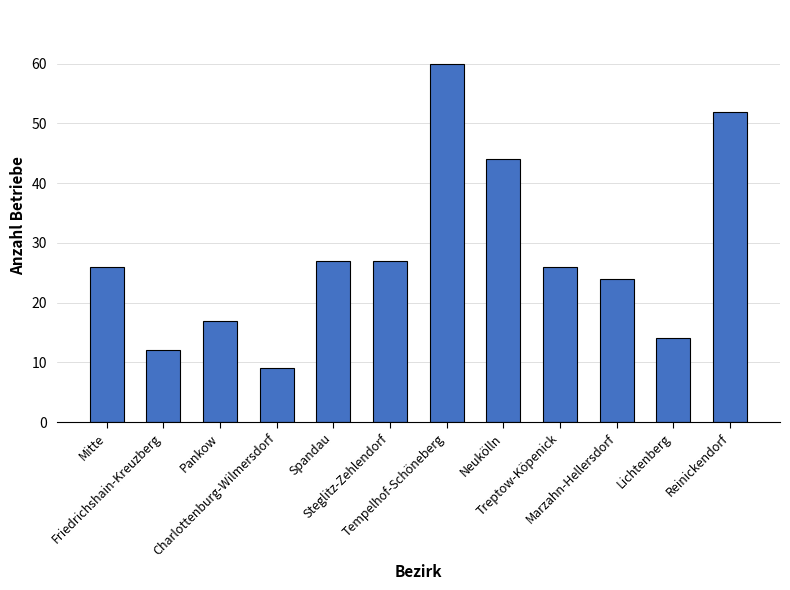

What is the label of the 4th bar from the left?

Charlottenburg-Wilmersdorf